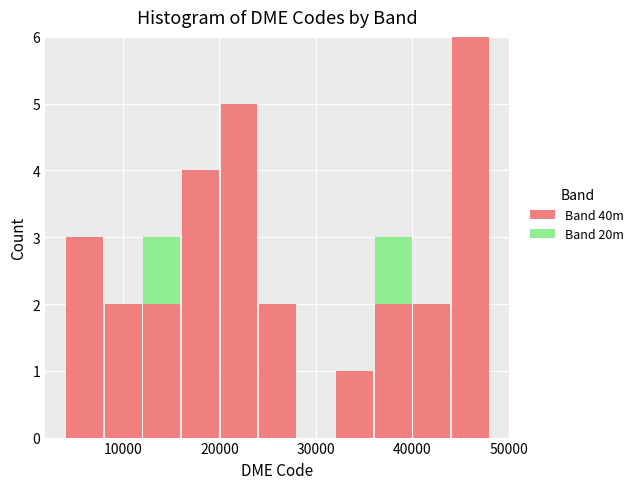

Reading left to right, transcribe this chart: for each stacked bar, give the range it covers on the x-axis and its total height. Neither the bar edges nor the heights are printed on the chart, so give them approximately, as read against the axes.

4000 to 8000: 3
8000 to 12000: 2
12000 to 16000: 3
16000 to 20000: 4
20000 to 24000: 5
24000 to 28000: 2
28000 to 32000: 0
32000 to 36000: 1
36000 to 40000: 3
40000 to 44000: 2
44000 to 48000: 6